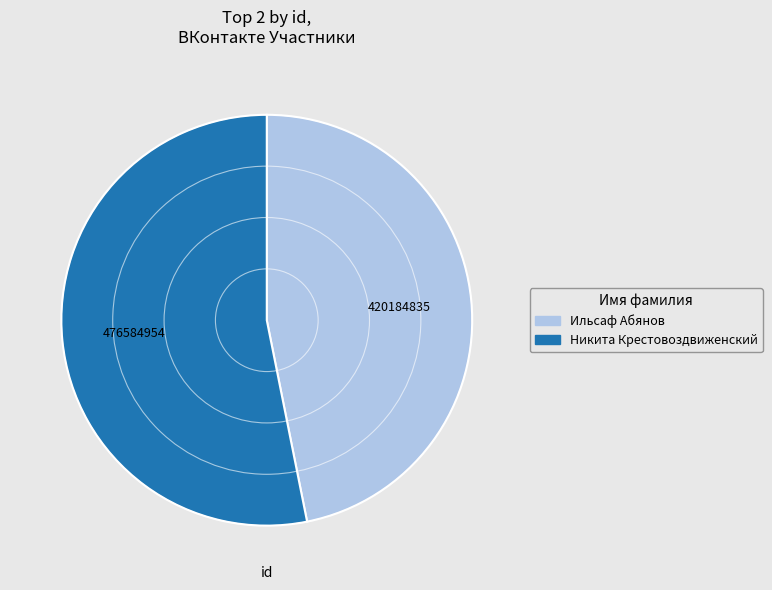

The Никита Крестовоздвиженский slice represents 47% of the pie. True or false?

False